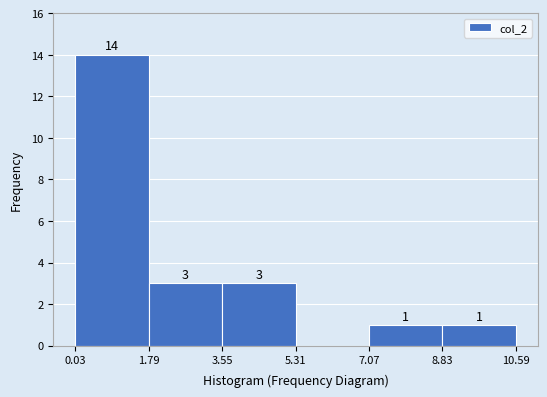

Over which range of the x-axis is the bar tallest?

0.03 to 1.79